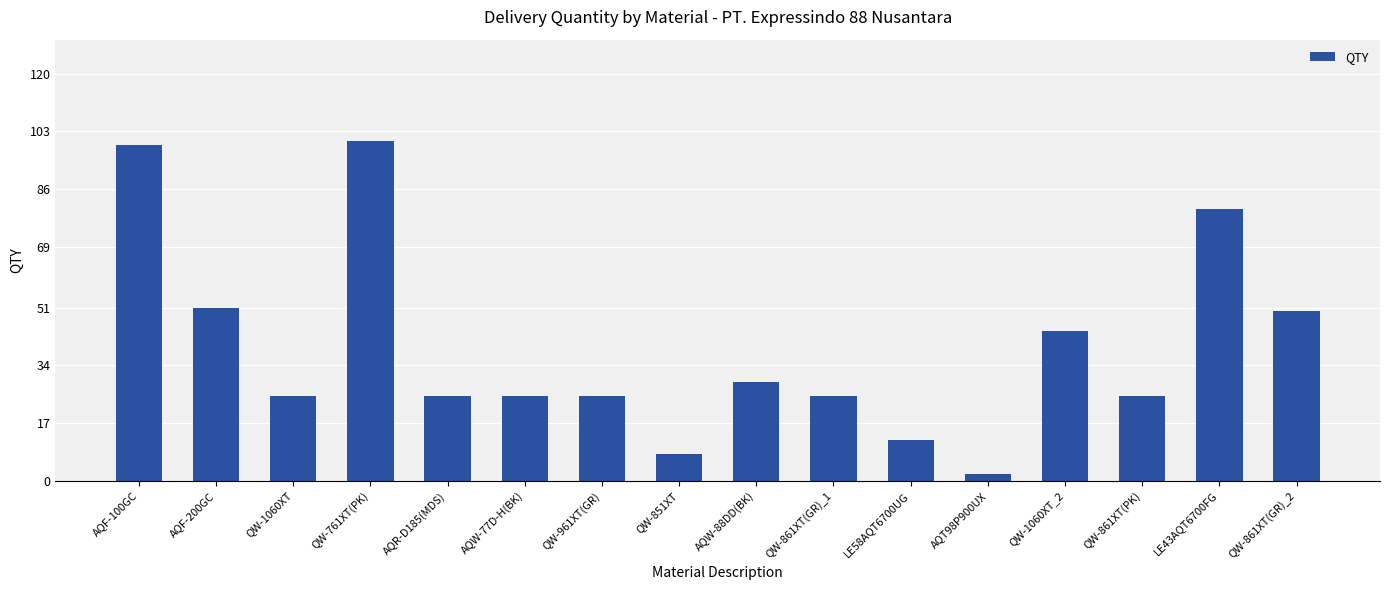

How many bars are there in total?

16